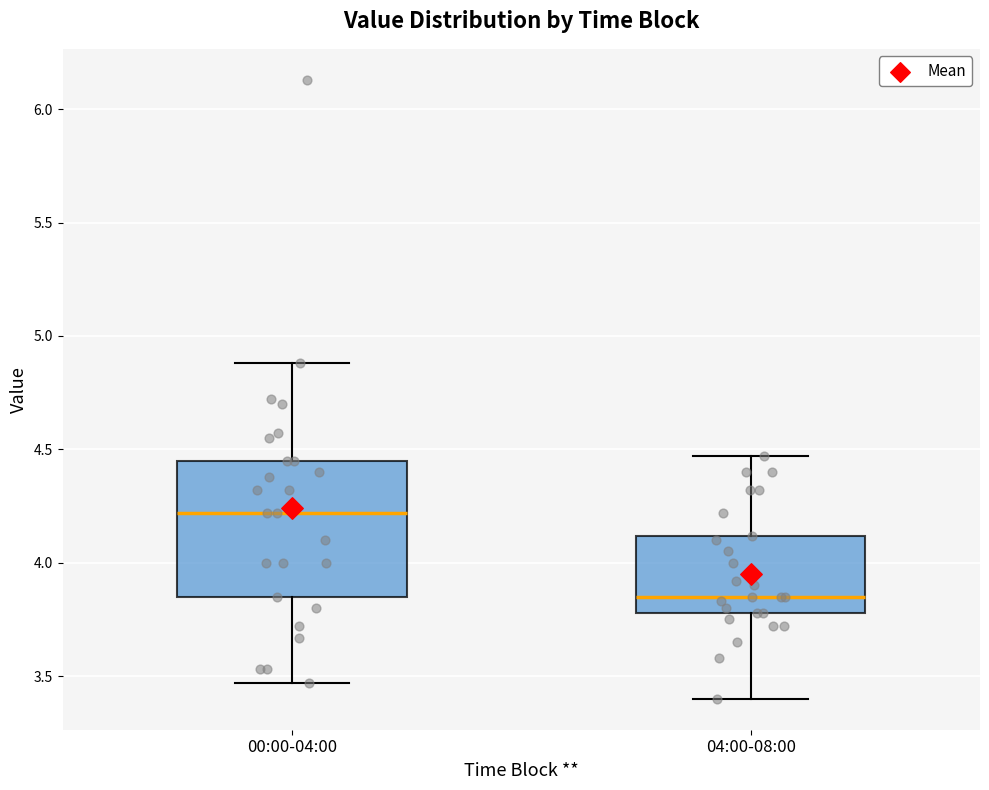

Comparing the boxes themselves (not the whiskers), which one is the tallest?

00:00-04:00